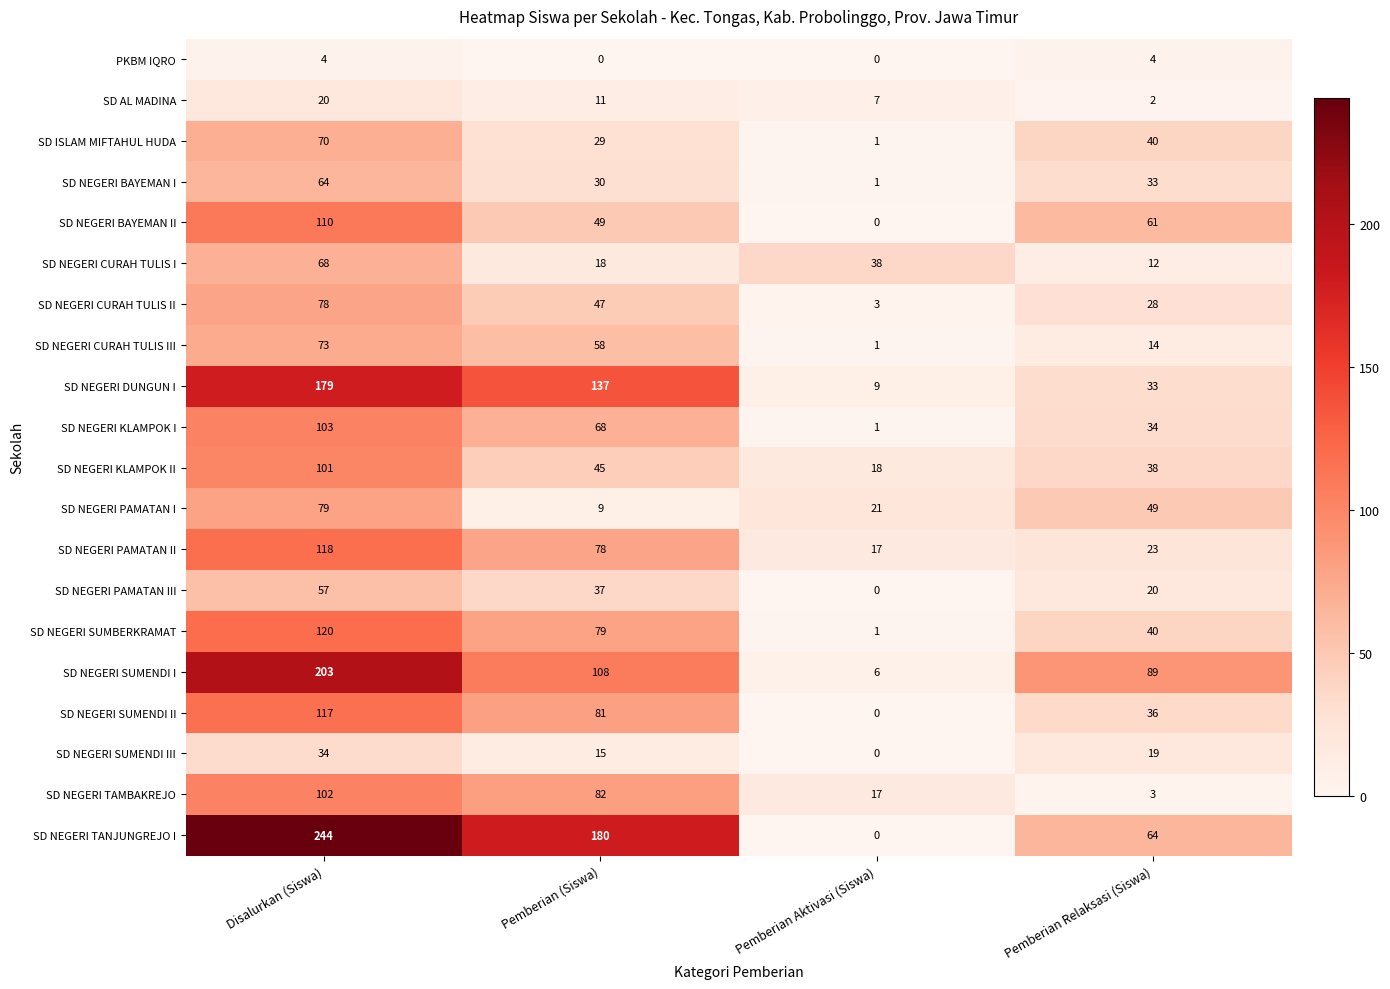

How many data points does each series have?

4